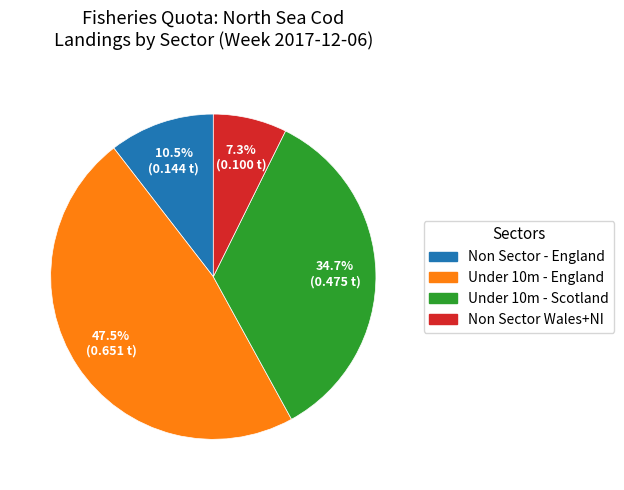

How many segments does this pie chart have?

4